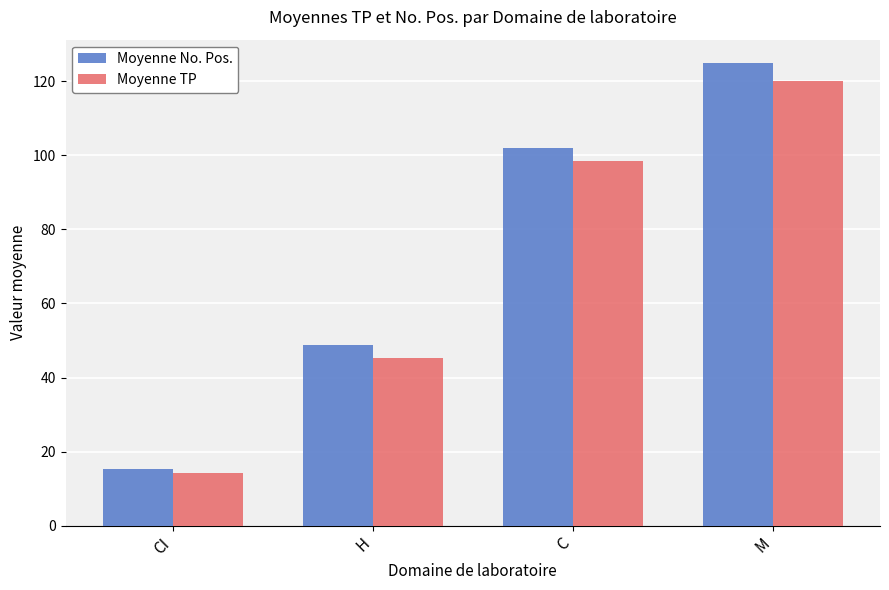

What is the difference between the Moyenne No. Pos. values at CI and M?

109.7